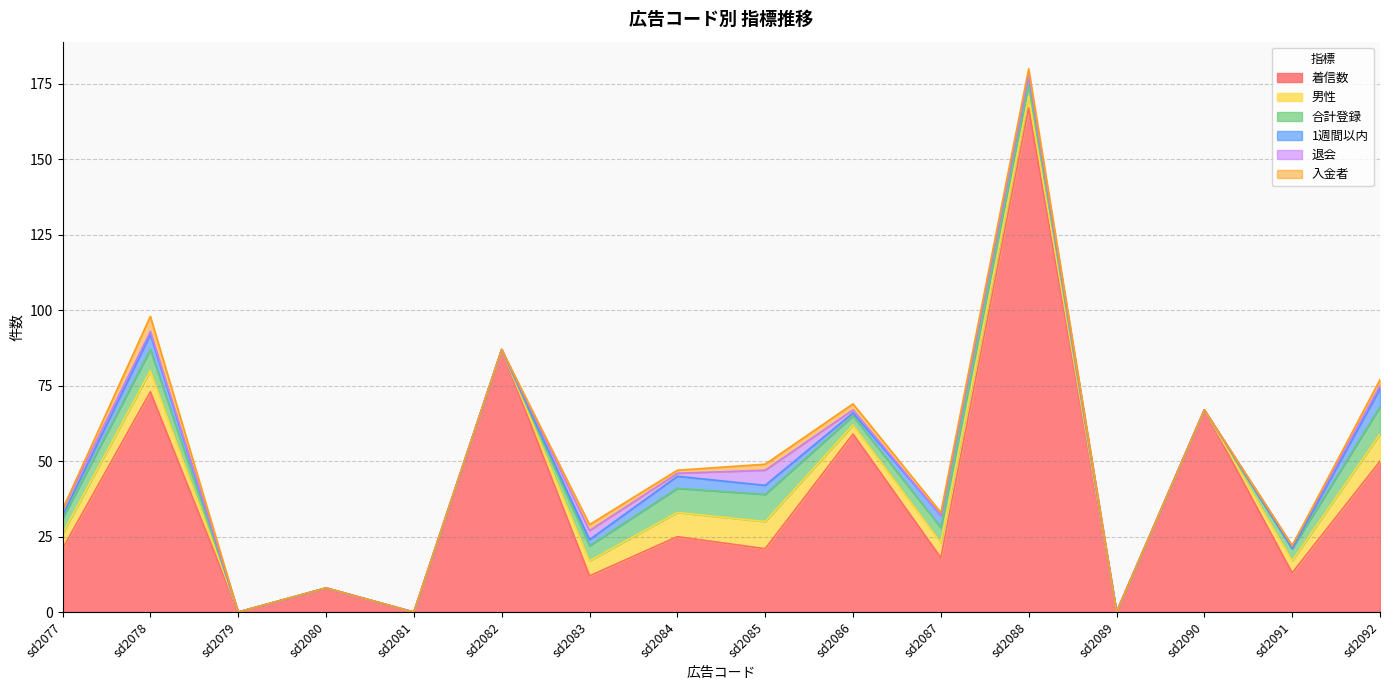

Rank the series by their maximum value, from lowest to highest.

退会, 入金者, 1週間以内, 男性, 合計登録, 着信数